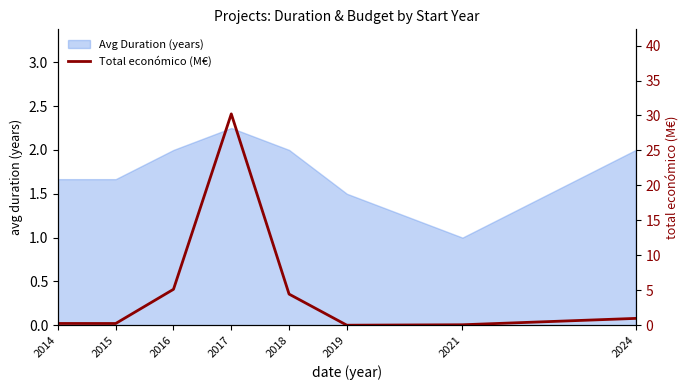

Does the chart have visible grid lines?

No